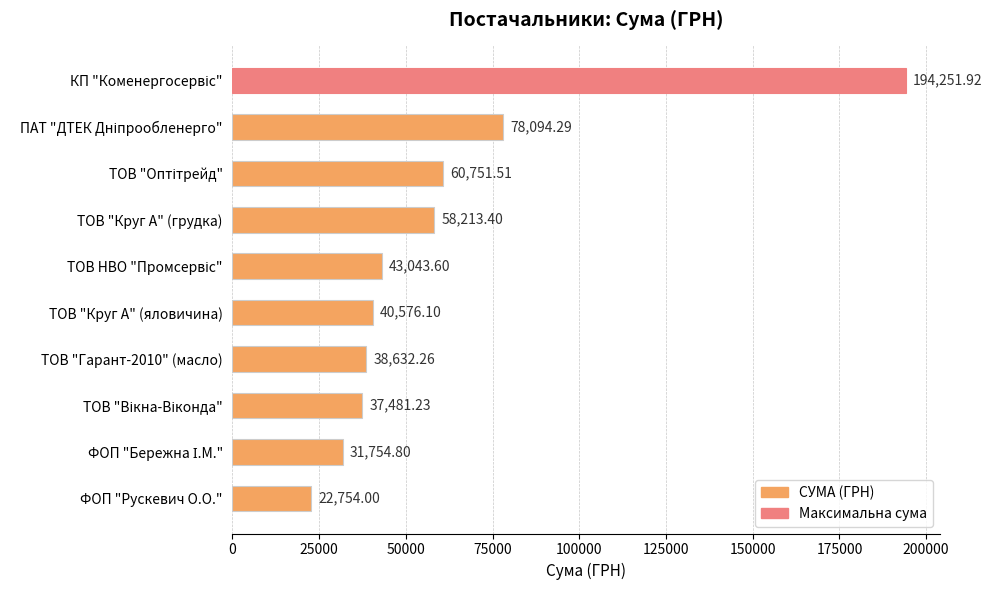

What is the change in value from ТОВ "Гарант-2010" (масло) to ФОП "Рускевич О.О."?

-15878.3